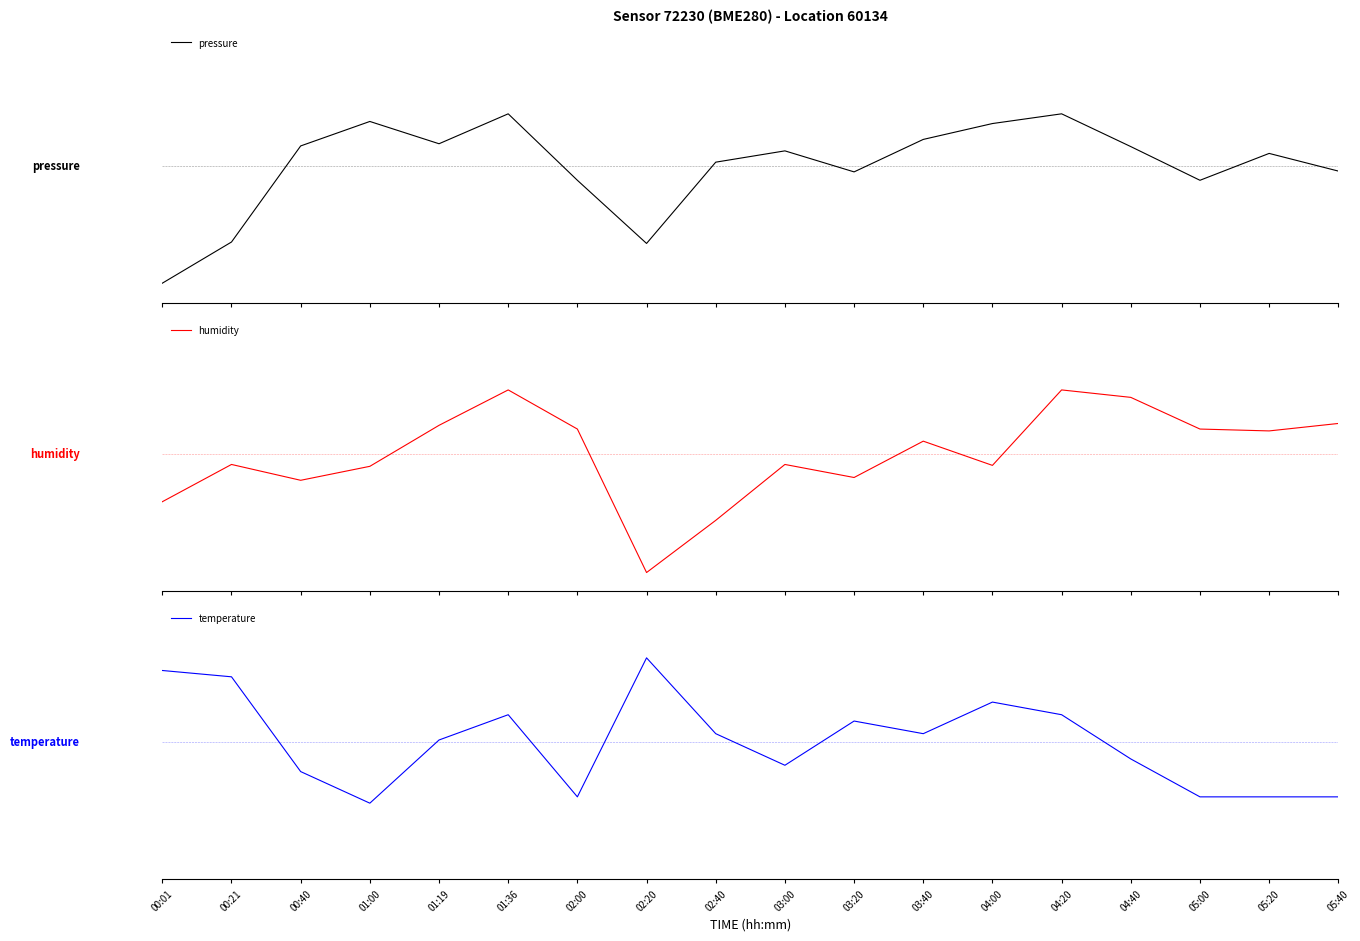

List the series in order of their peak value, lowest first.

pressure, humidity, temperature